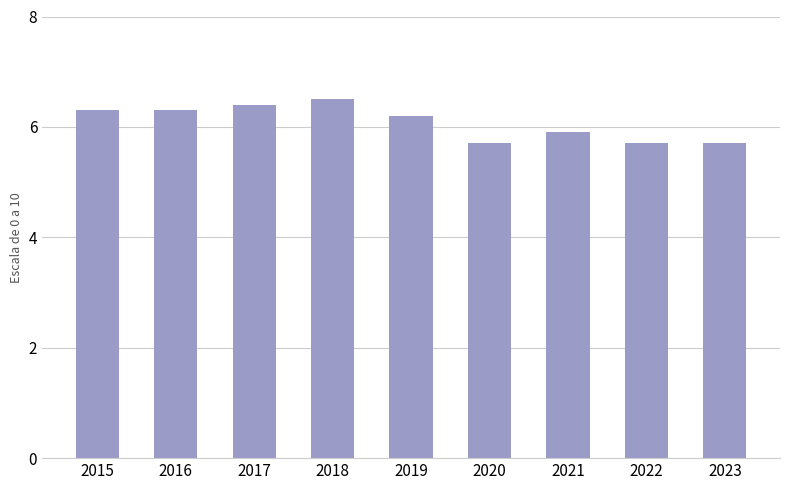

At which label does the data first exceed 6?

2015